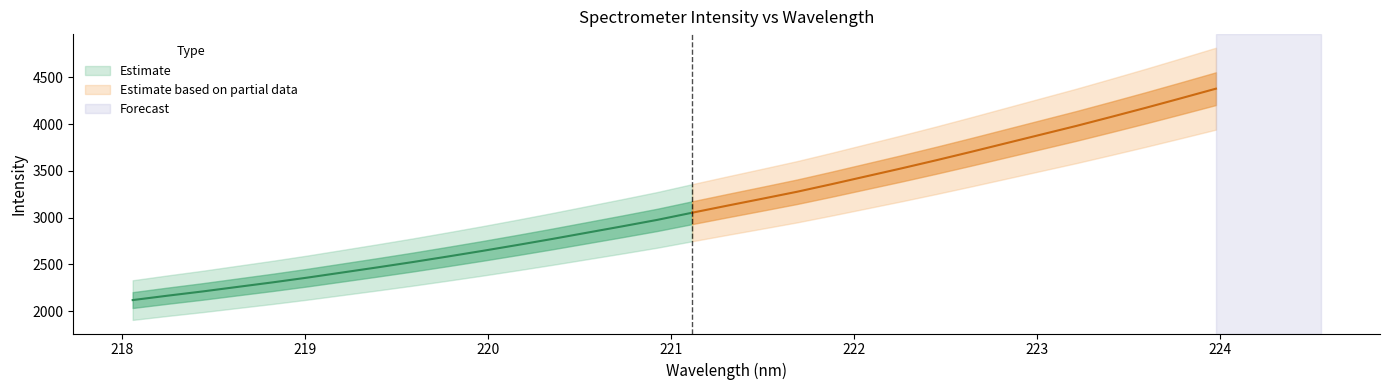

True or false: x and y intersect in this chart.

False